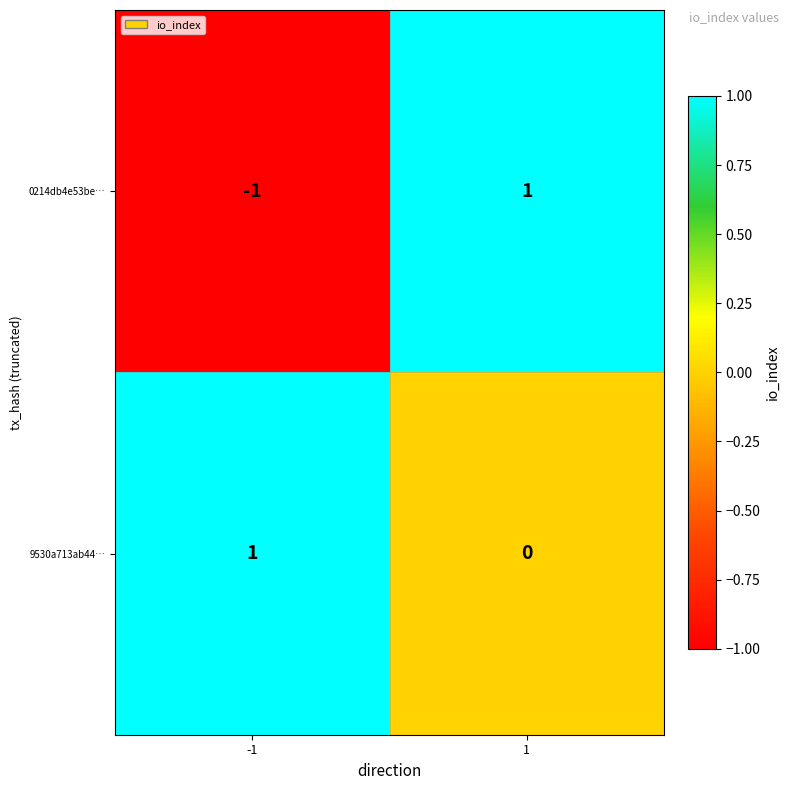

What is the spread (max minus min) of values at -1?

2